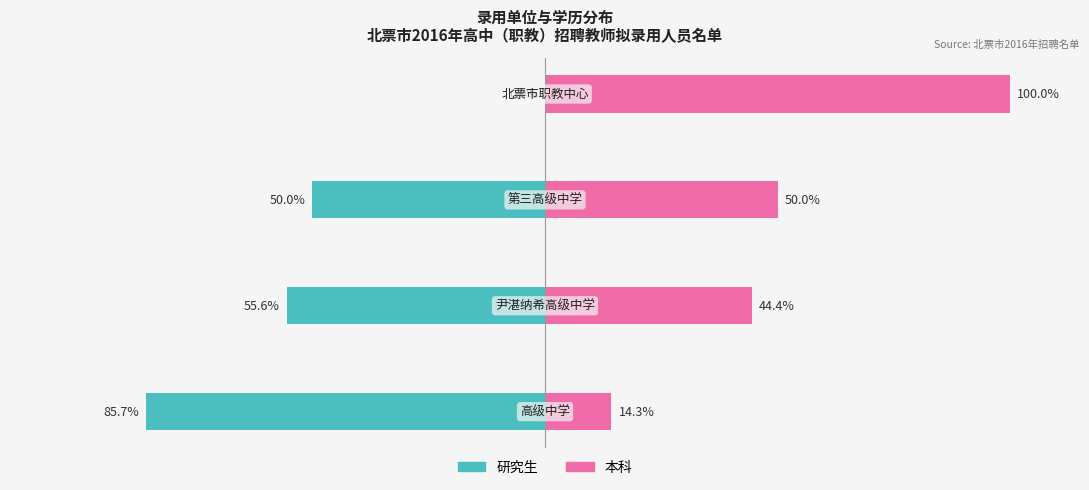

Are the bars grouped side by side (vs. stacked)?

Yes